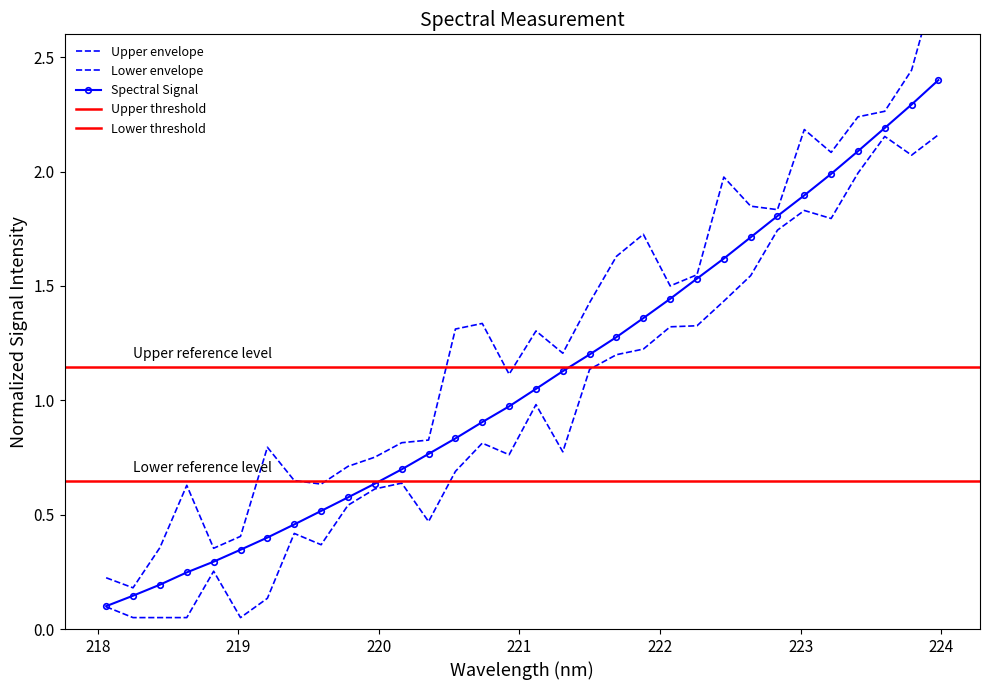

At which label does the data first exceed 1?

221.1174